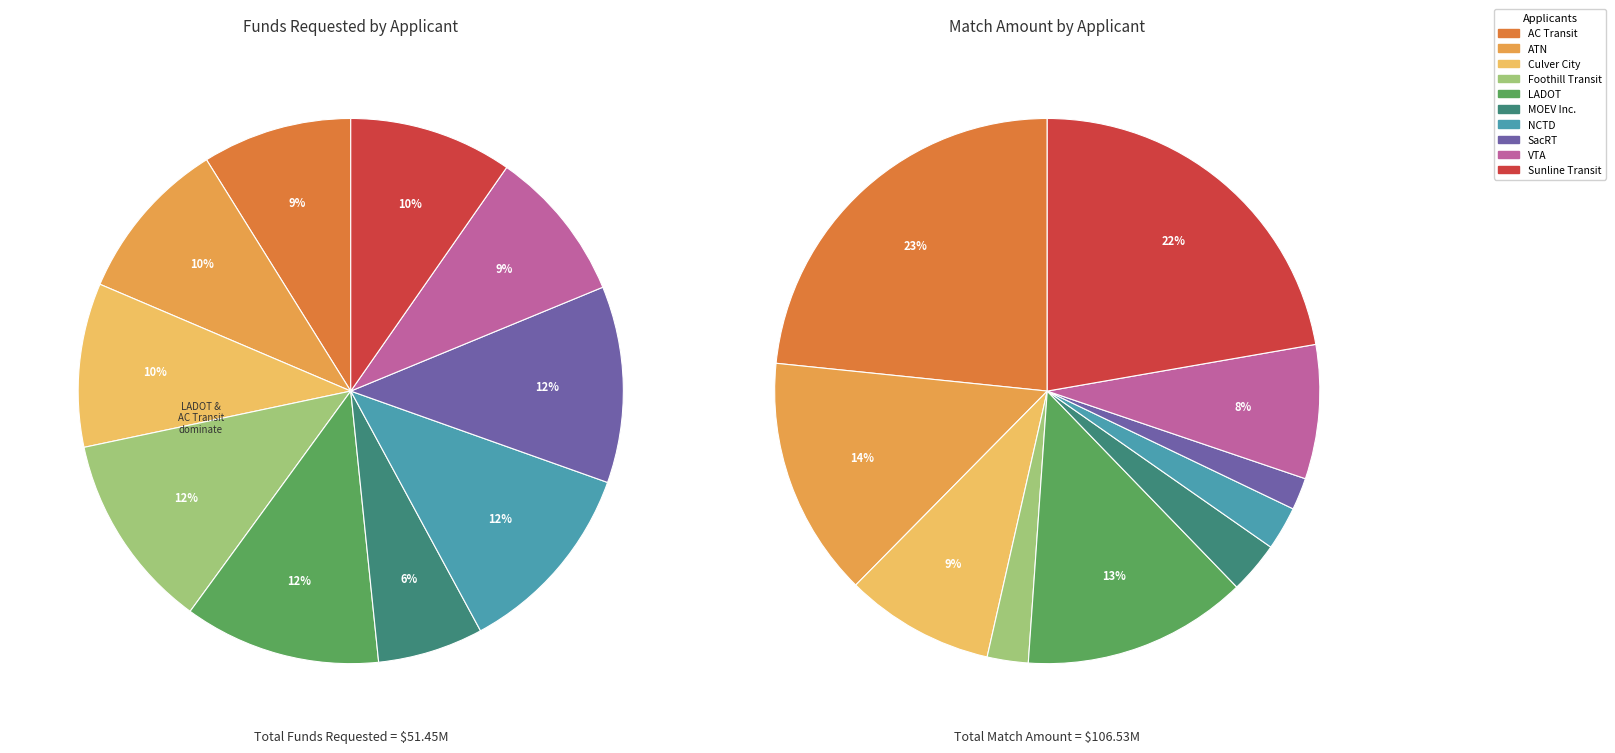

What is the difference between the highest and lowest values at 6?

3243000